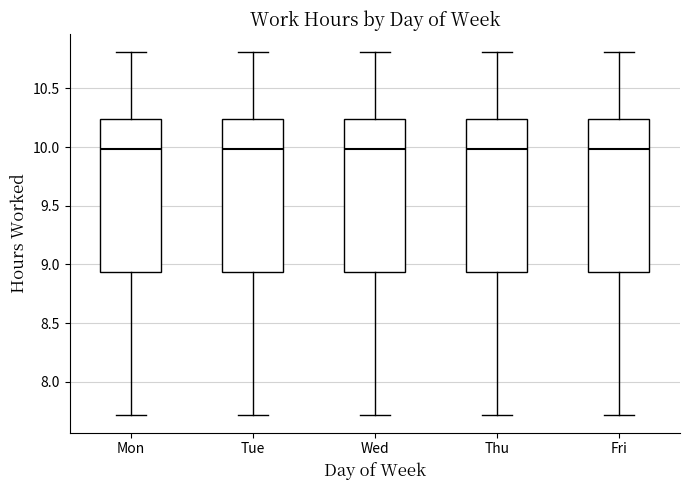

Reading left to right, transcribe this box plot: for each box, give where its median line is, the range the box spans, and where its two whiskers end, as read against the y-axis. The values are not printed on the chart, so give them approximately, as read against the axis.

Mon: median 10.00, box 8.95 to 10.25, whiskers 7.70 to 10.80
Tue: median 10.00, box 8.95 to 10.25, whiskers 7.70 to 10.80
Wed: median 10.00, box 8.95 to 10.25, whiskers 7.70 to 10.80
Thu: median 10.00, box 8.95 to 10.25, whiskers 7.70 to 10.80
Fri: median 10.00, box 8.95 to 10.25, whiskers 7.70 to 10.80